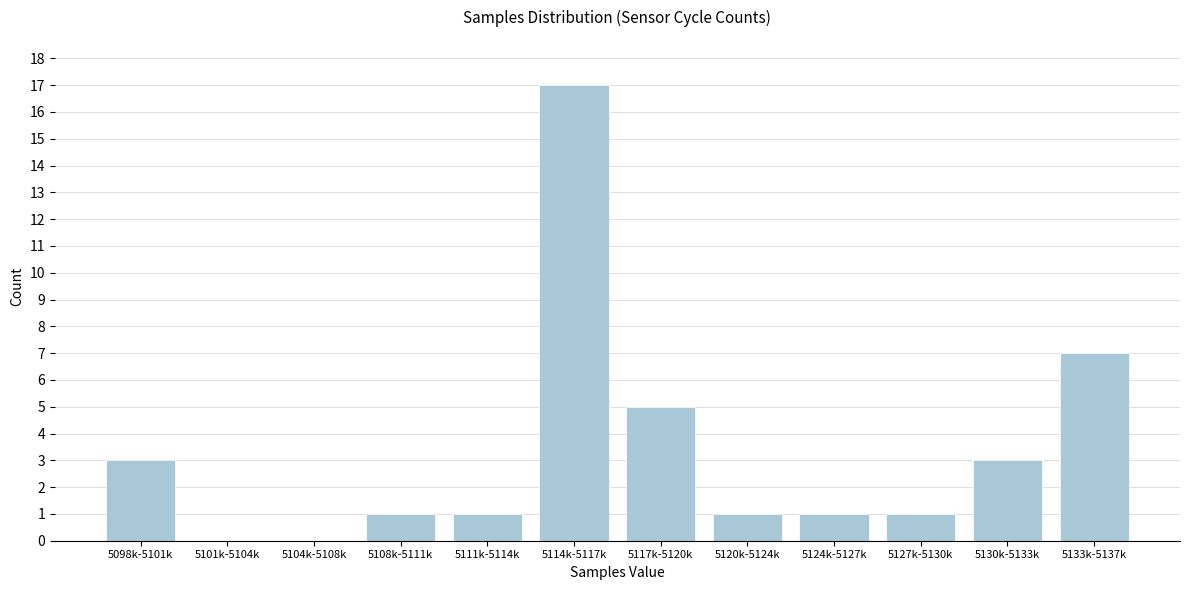

Reading left to right, what are all the values shown in this chart?

5098k-5101k=3	5101k-5104k=0	5104k-5108k=0	5108k-5111k=1	5111k-5114k=1	5114k-5117k=17	5117k-5120k=5	5120k-5124k=1	5124k-5127k=1	5127k-5130k=1	5130k-5133k=3	5133k-5137k=7